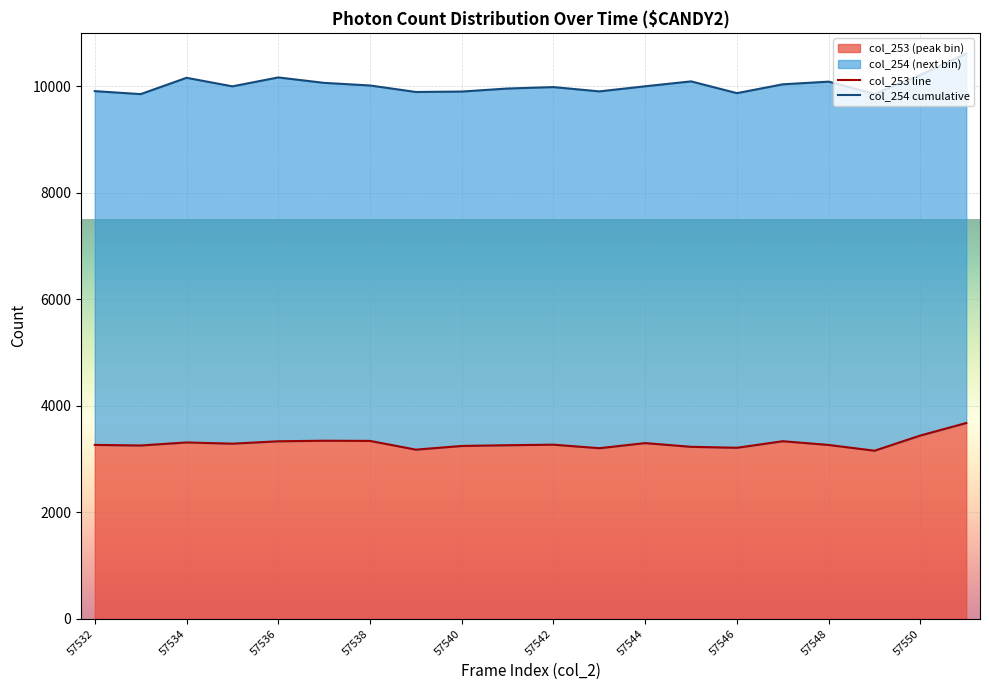

Rank the series at 15 from lowest to highest value.

col_253 line, col_254 cumulative